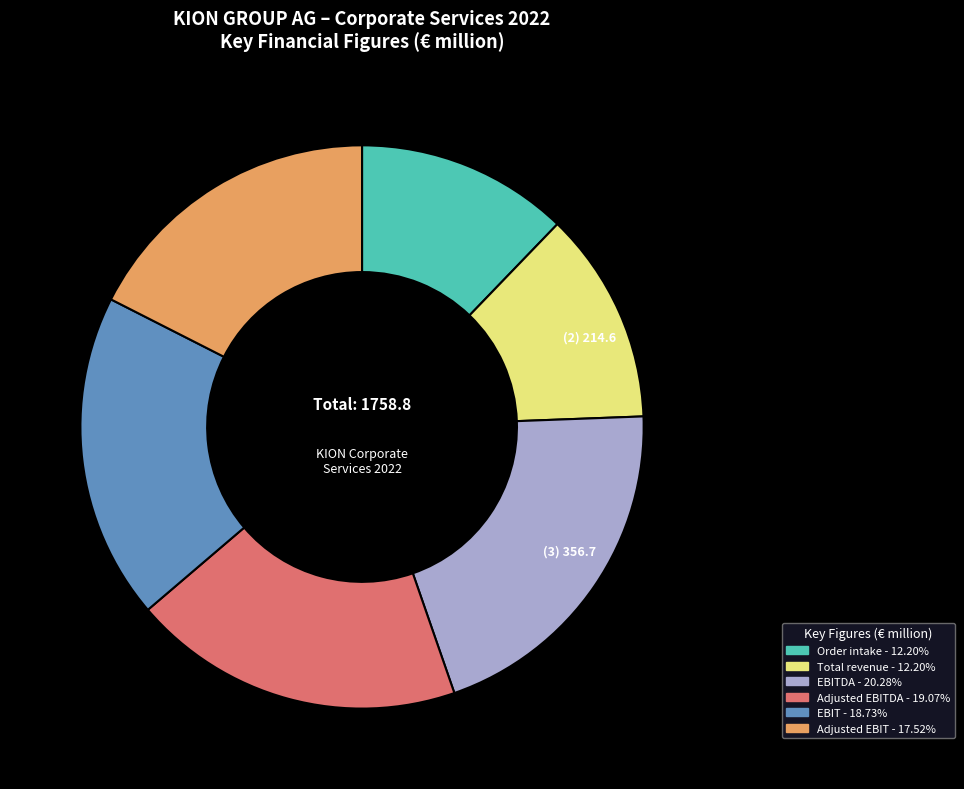

Is there any slice that represents more than half of the pie?

No